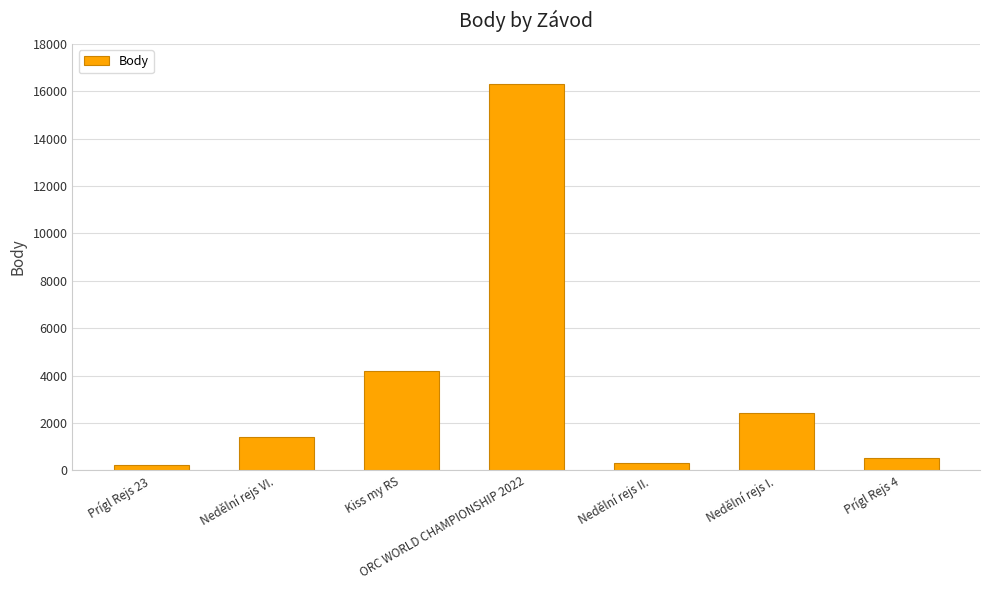

What position from the left is Prígl Rejs 23?

1